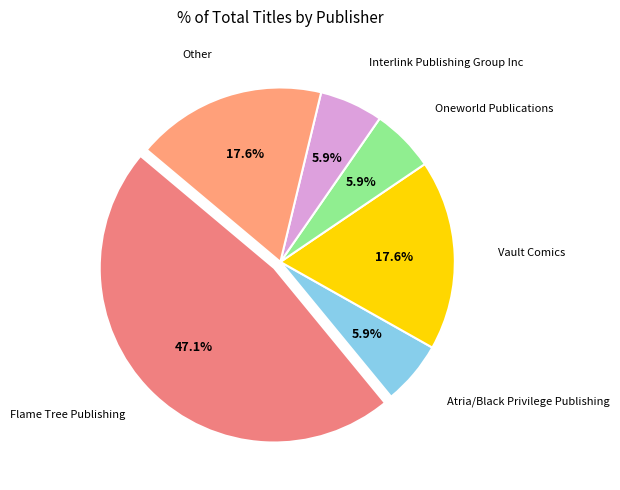

How many slices are in this pie chart?

6